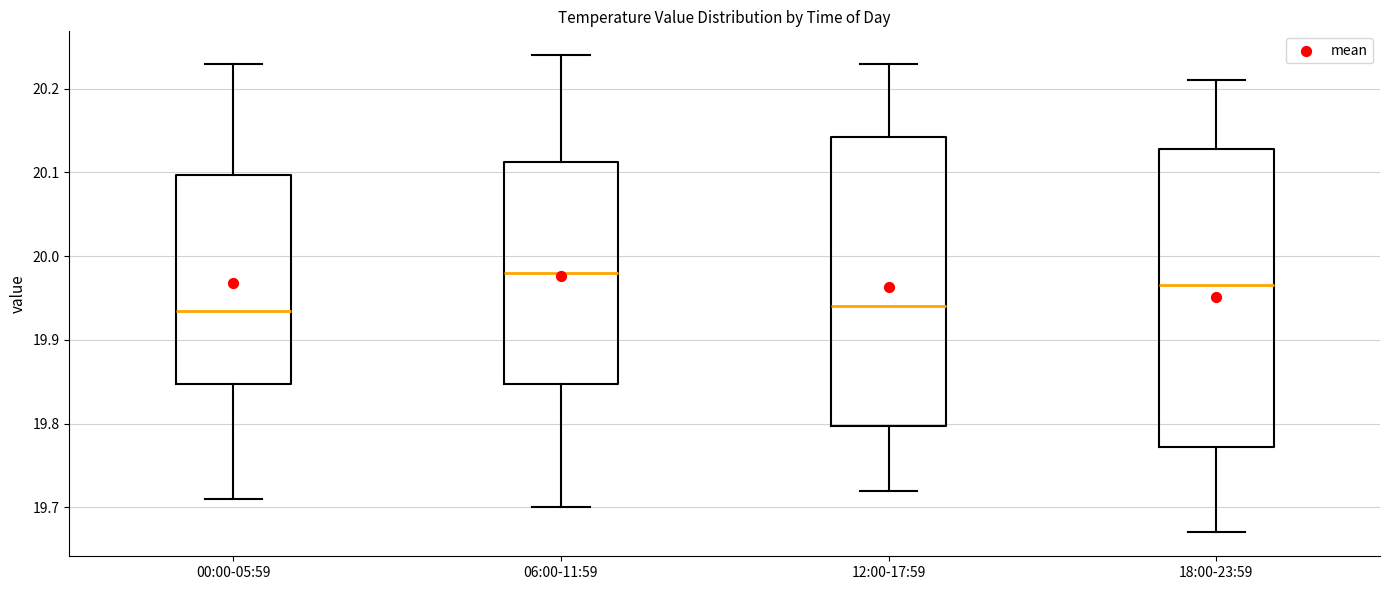

Reading left to right, read every box against the y-axis: the position of its median line, the range the box covers, and the ends of its whiskers. The values are not printed on the chart, so give them approximately, as read against the axis.

00:00-05:59: median 19.94, box 19.85 to 20.10, whiskers 19.71 to 20.23
06:00-11:59: median 19.98, box 19.85 to 20.11, whiskers 19.70 to 20.24
12:00-17:59: median 19.94, box 19.80 to 20.14, whiskers 19.72 to 20.23
18:00-23:59: median 19.97, box 19.77 to 20.13, whiskers 19.67 to 20.21